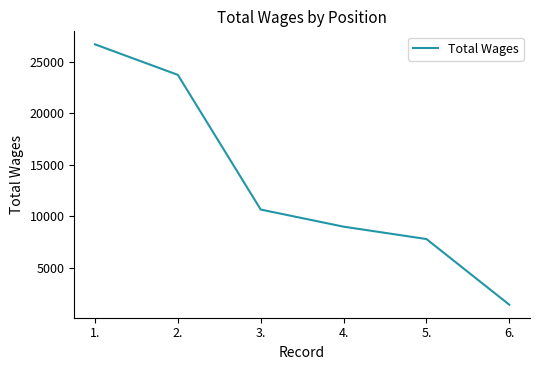

What is the ratio of the value at 4. to the value at 6.?

6.3